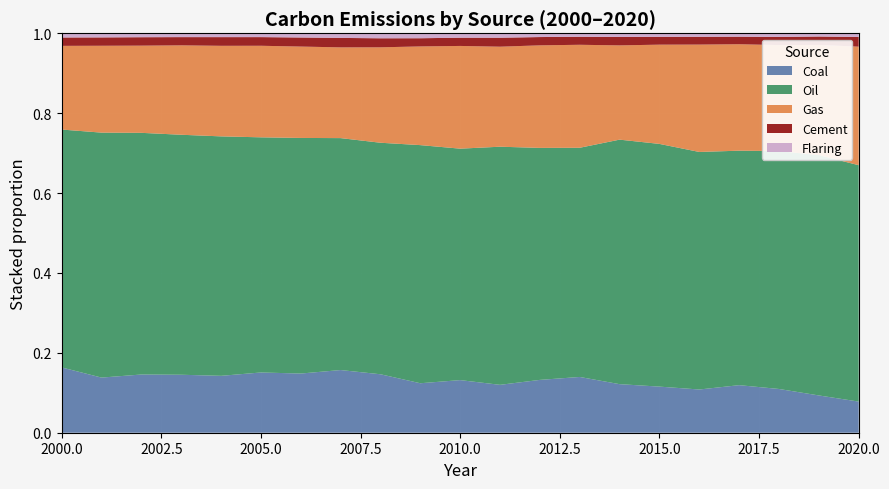

Reading right to left, transcribe all the data shown in this chart.

Coal: 2020=21.3	2019=29.1	2018=34.9	2017=39.7	2016=35.7	2015=37.6	2014=39.1	2013=49.3	2012=46.5	2011=41.9	2010=49.1	2009=45.2	2008=56.1	2007=61.3	2006=59.4	2005=62.0	2004=58.2	2003=59.1	2002=58.5	2001=56.0	2000=65.6
Oil: 2020=161.3	2019=187.7	2018=189.6	2017=195.6	2016=196.1	2015=198.0	2014=196.9	2013=202.7	2012=204.3	2011=208.3	2010=215.9	2009=217.4	2008=222.3	2007=227.0	2006=236.6	2005=242.0	2004=244.8	2003=244.7	2002=242.8	2001=248.9	2000=238.9
Gas: 2020=80.9	2019=86.0	2018=84.5	2017=88.8	2016=88.7	2015=81.0	2014=75.9	2013=91.1	2012=90.3	2011=87.5	2010=95.8	2009=90.1	2008=91.6	2007=88.8	2006=91.8	2005=94.2	2004=92.6	2003=91.2	2002=87.6	2001=88.3	2000=84.0
Cement: 2020=6.6	2019=6.6	2018=6.5	2017=6.3	2016=6.4	2015=6.4	2014=6.8	2013=7.1	2012=7.3	2011=7.8	2010=7.7	2009=7.5	2008=8.7	2007=9.3	2006=9.1	2005=8.9	2004=8.9	2003=8.4	2002=8.5	2001=8.5	2000=8.4
Flaring: 2020=2.5	2019=2.5	2018=2.9	2017=2.8	2016=2.9	2015=2.9	2014=3.0	2013=3.1	2012=3.3	2011=3.9	2010=4.1	2009=4.5	2008=4.8	2007=4.5	2006=4.2	2005=3.9	2004=3.9	2003=3.9	2002=3.9	2001=4.2	2000=4.2